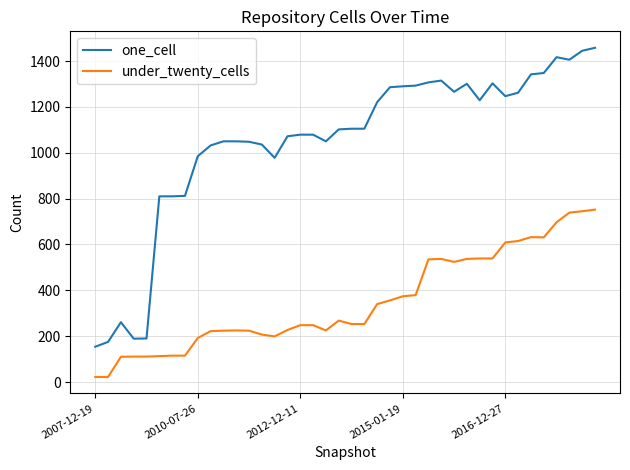

What is the highest value of the one_cell series?

1458